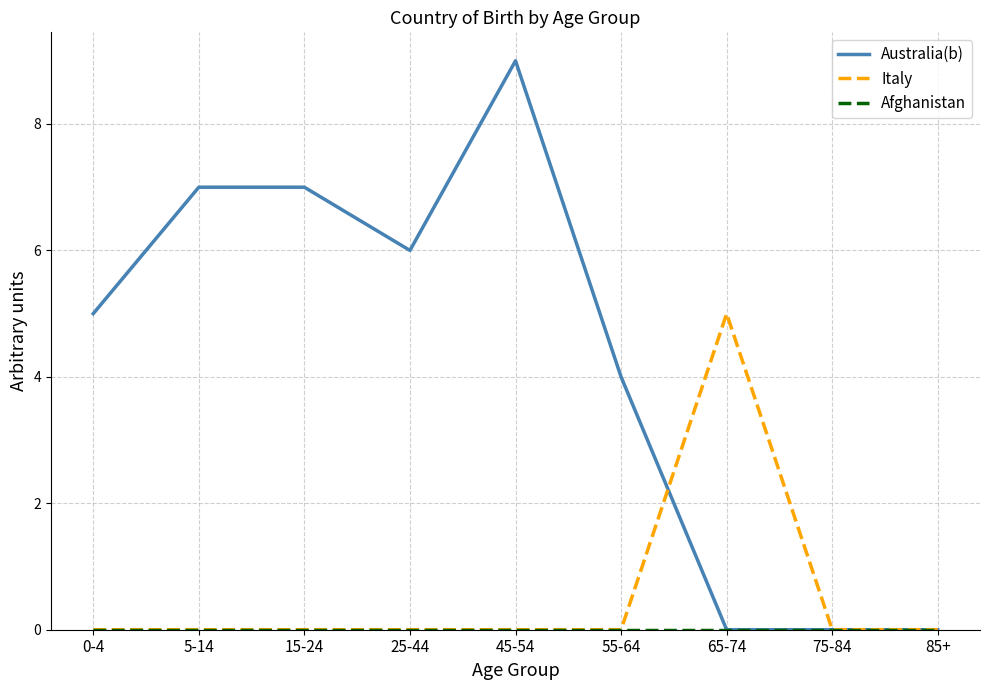

What is the greatest value displayed?

9